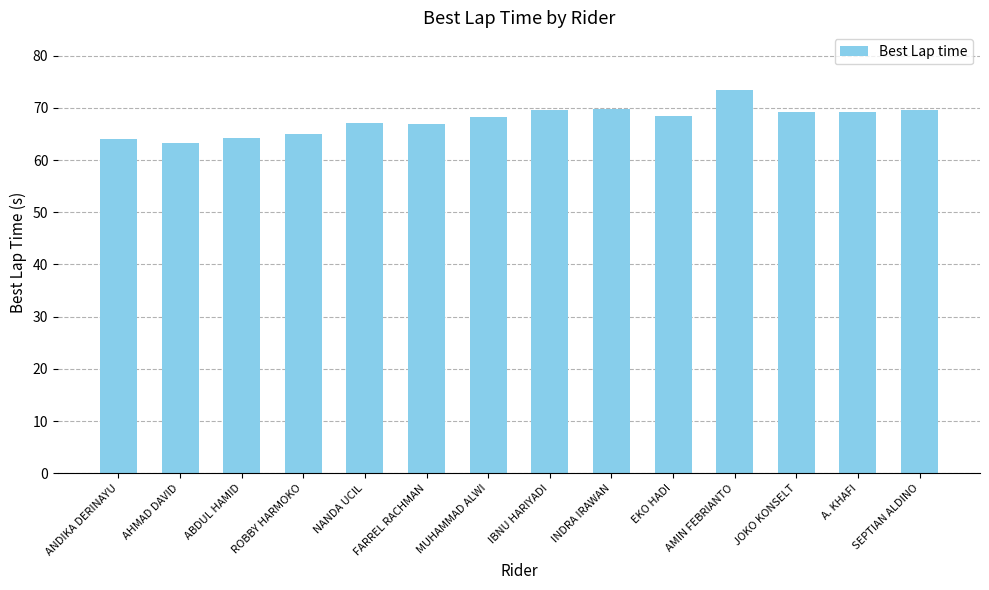

The value at SEPTIAN ALDINO is 112.7. True or false?

False